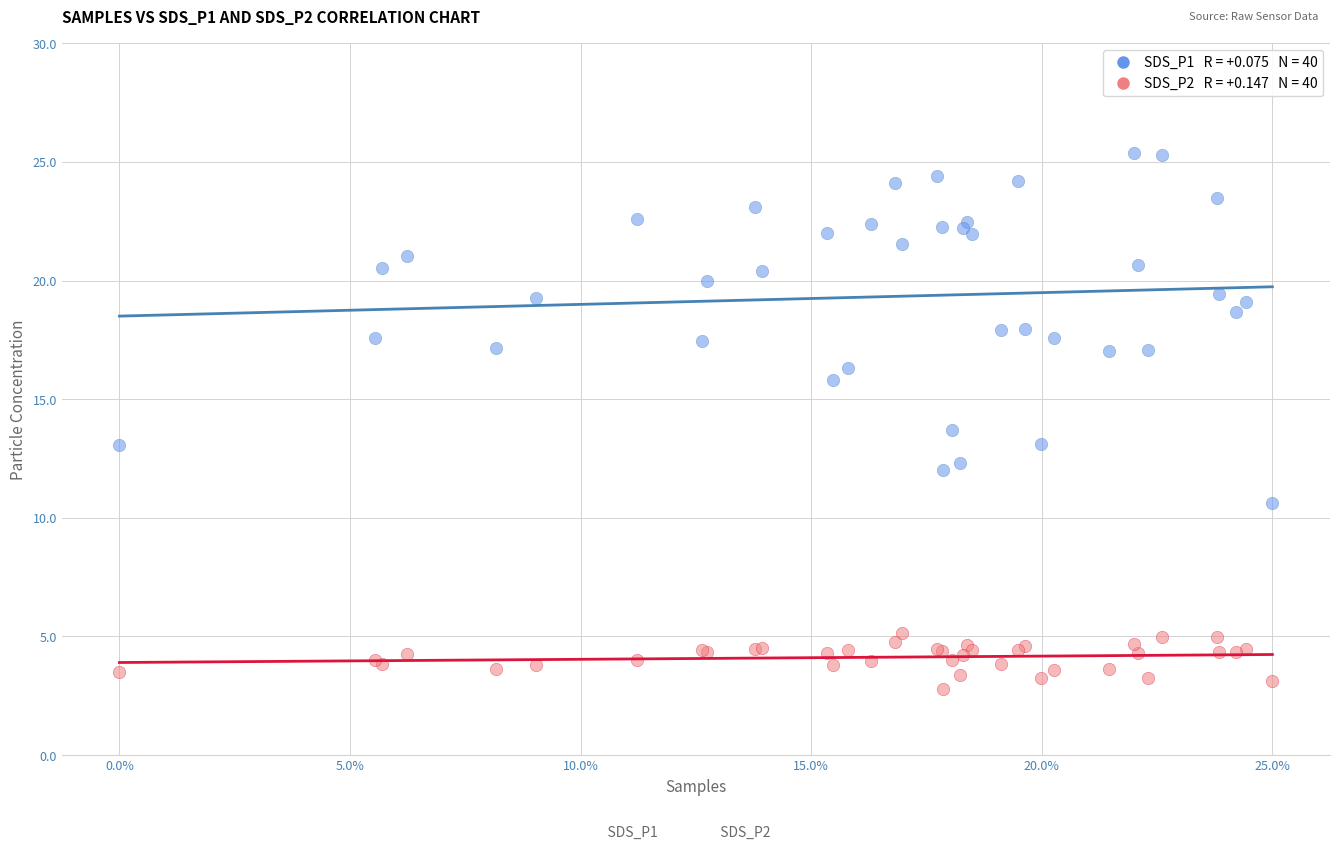

Across all series, what Y value is closest to 14?

13.7